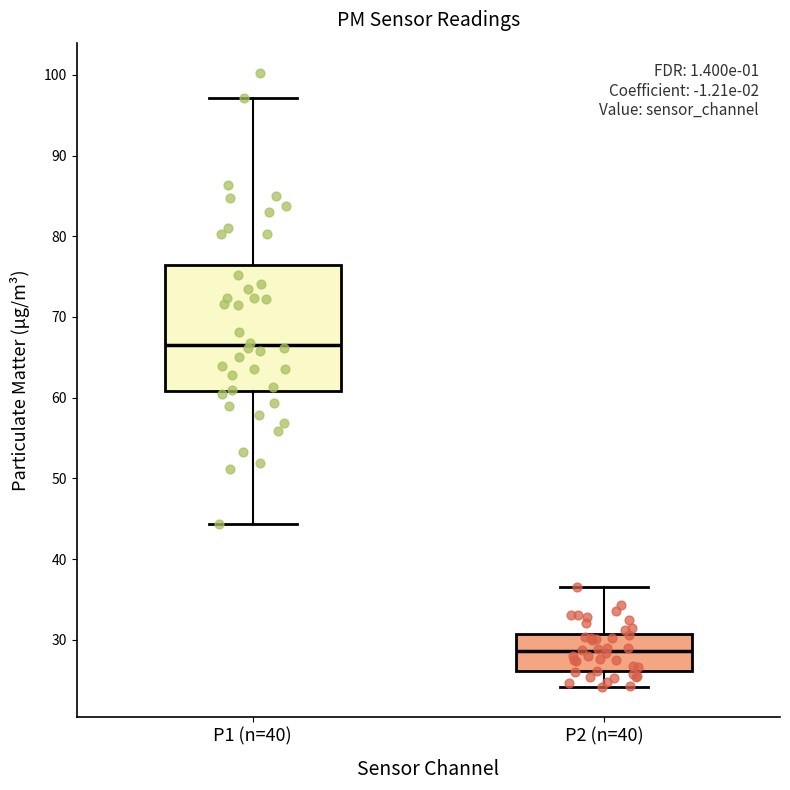

Where is the upper edge of the box for P2 (n=40) on the y-axis? The values are not printed on the chart, so give them approximately, as read against the axis.

31